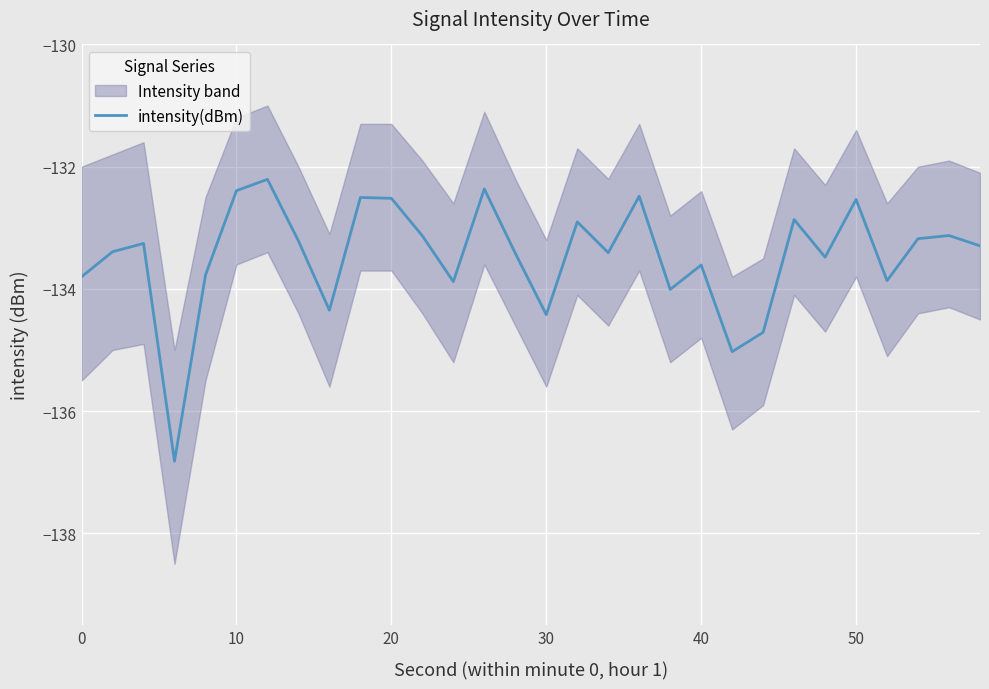

Is it true that intensity(dBm) equals -216.7 at 50?

False